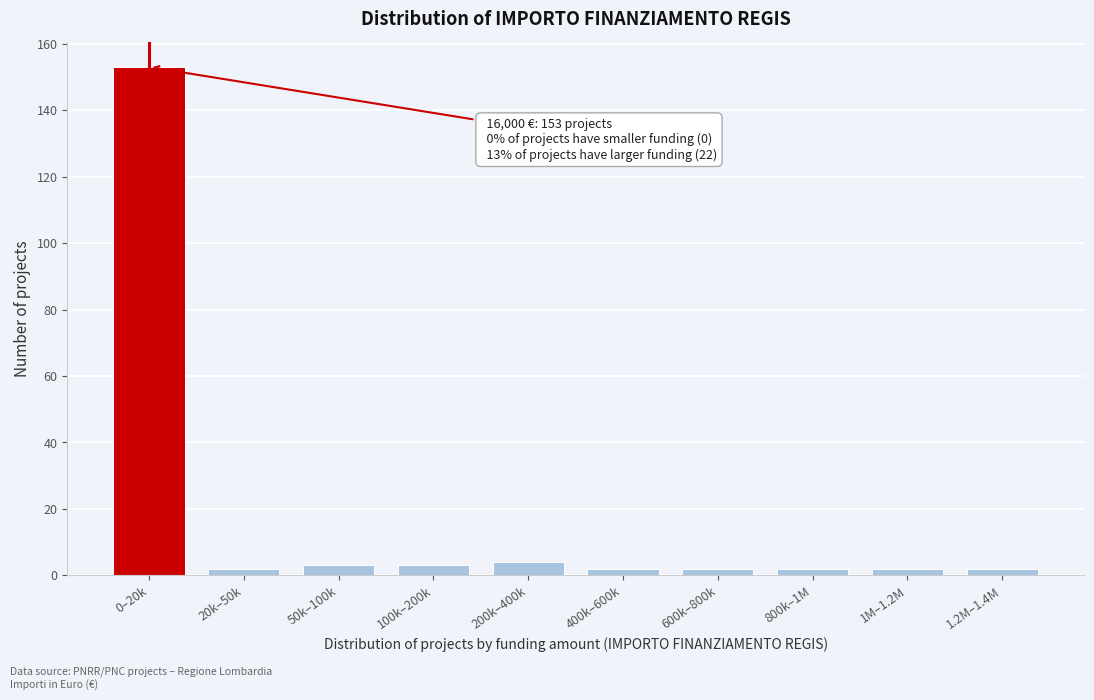

Reading left to right, extract all data points from this chart.

153	2	3	3	4	2	2	2	2	2